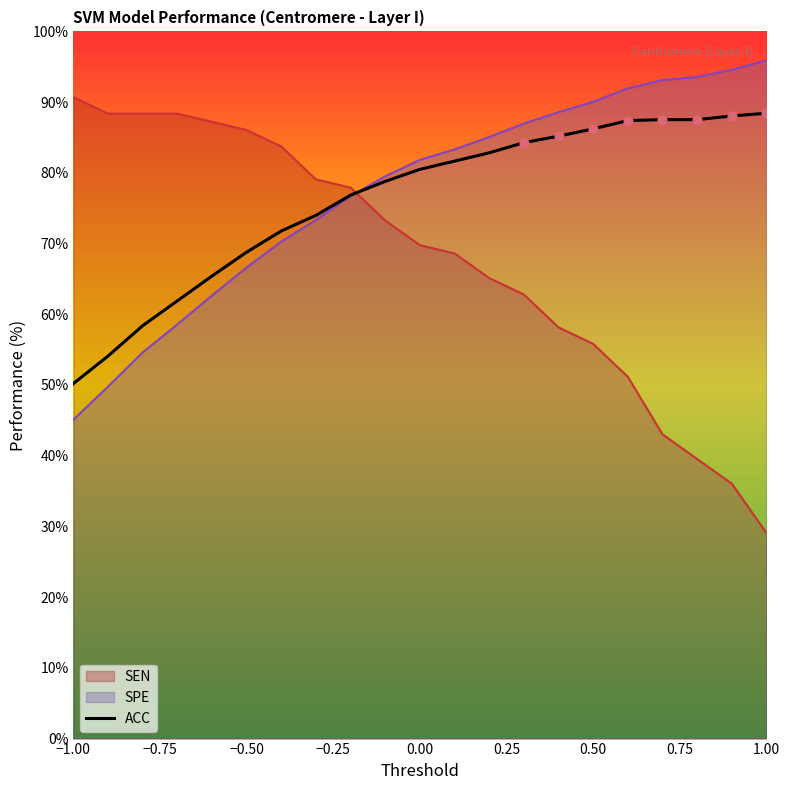

Which series has the largest range (max minus min)?

SEN